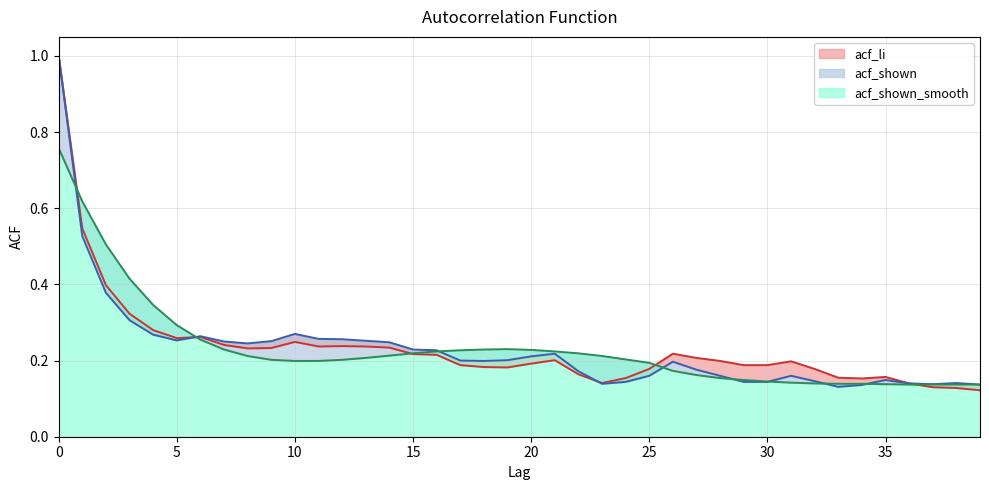

What is the approximate value of acf_shown at 28?

0.2